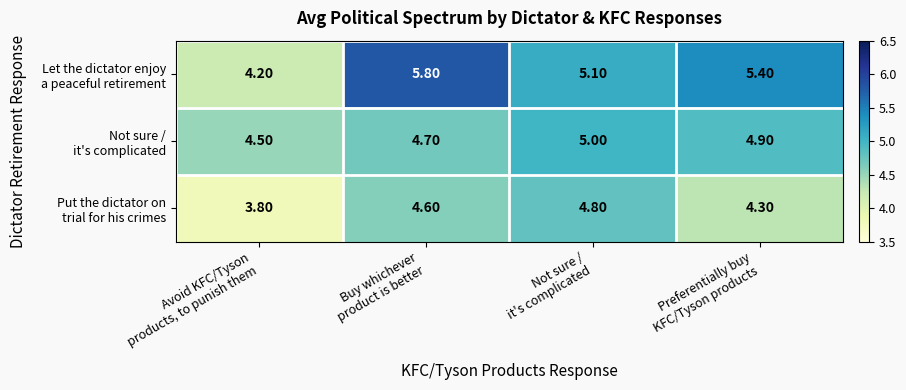

At how many categories does at least one series exceed 5?

3